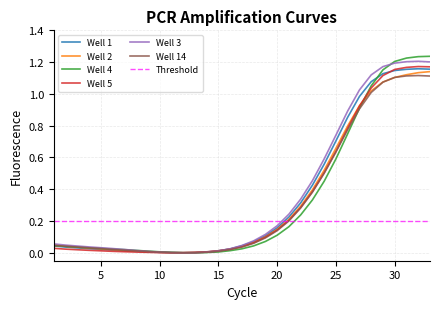

What is the value of the Well 14 point at the 29th from the left?

1.1